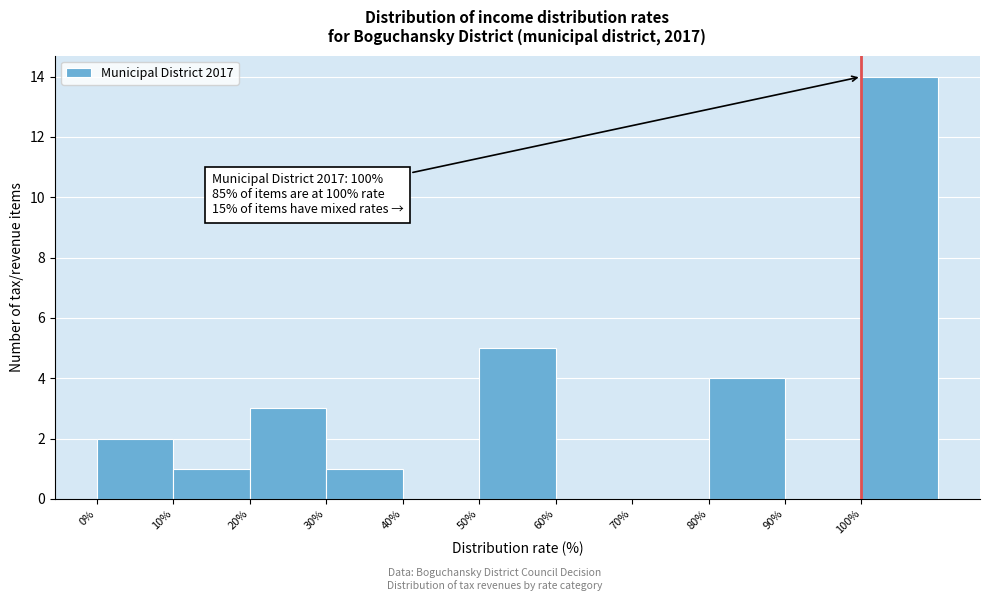

Which range on the x-axis has the tallest bar?

100 to 110